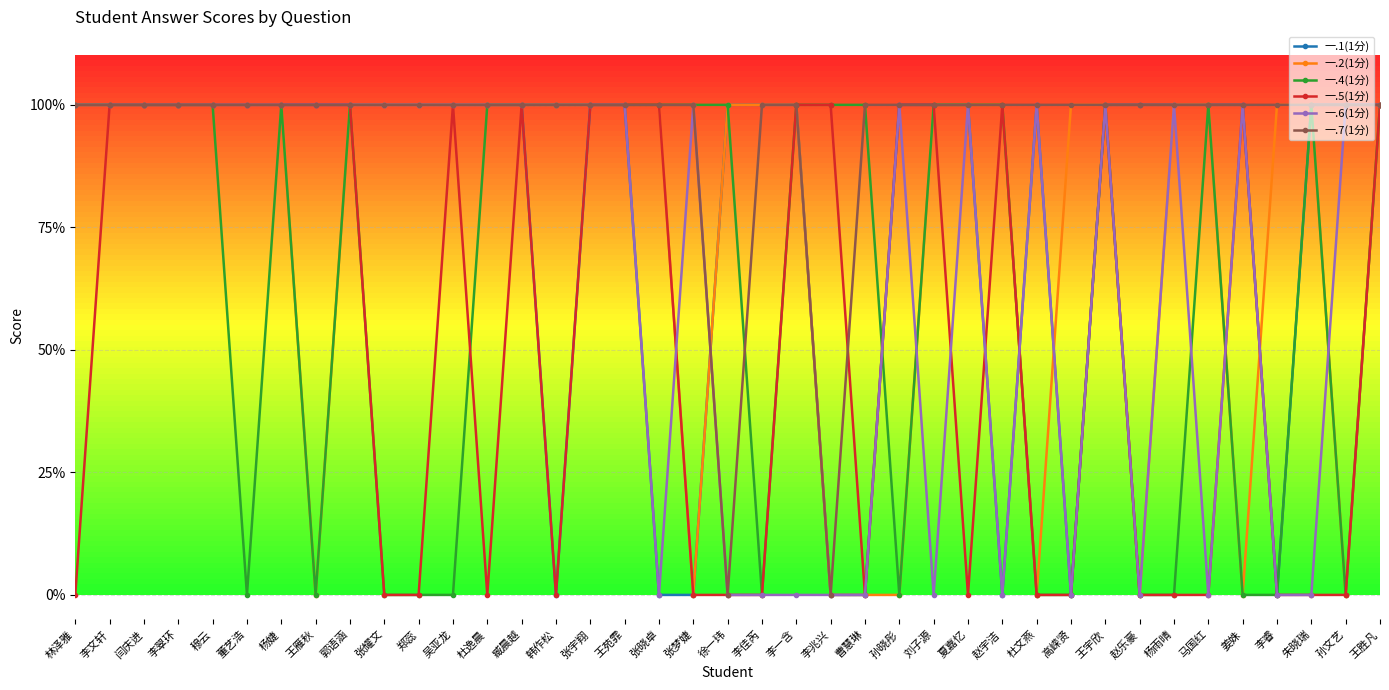

What is the sum of all 一.2(1分) values?

30